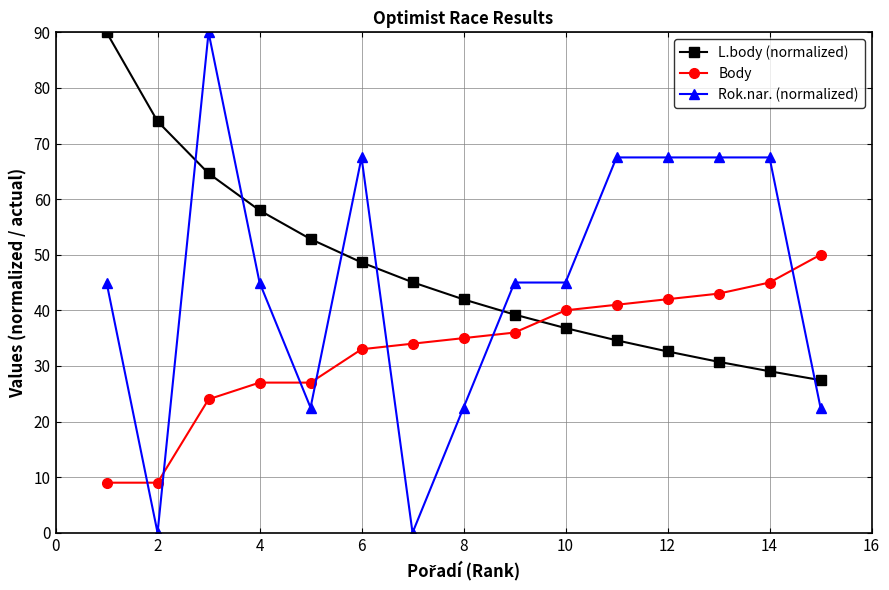

What is the highest value of the Body series?

50.0